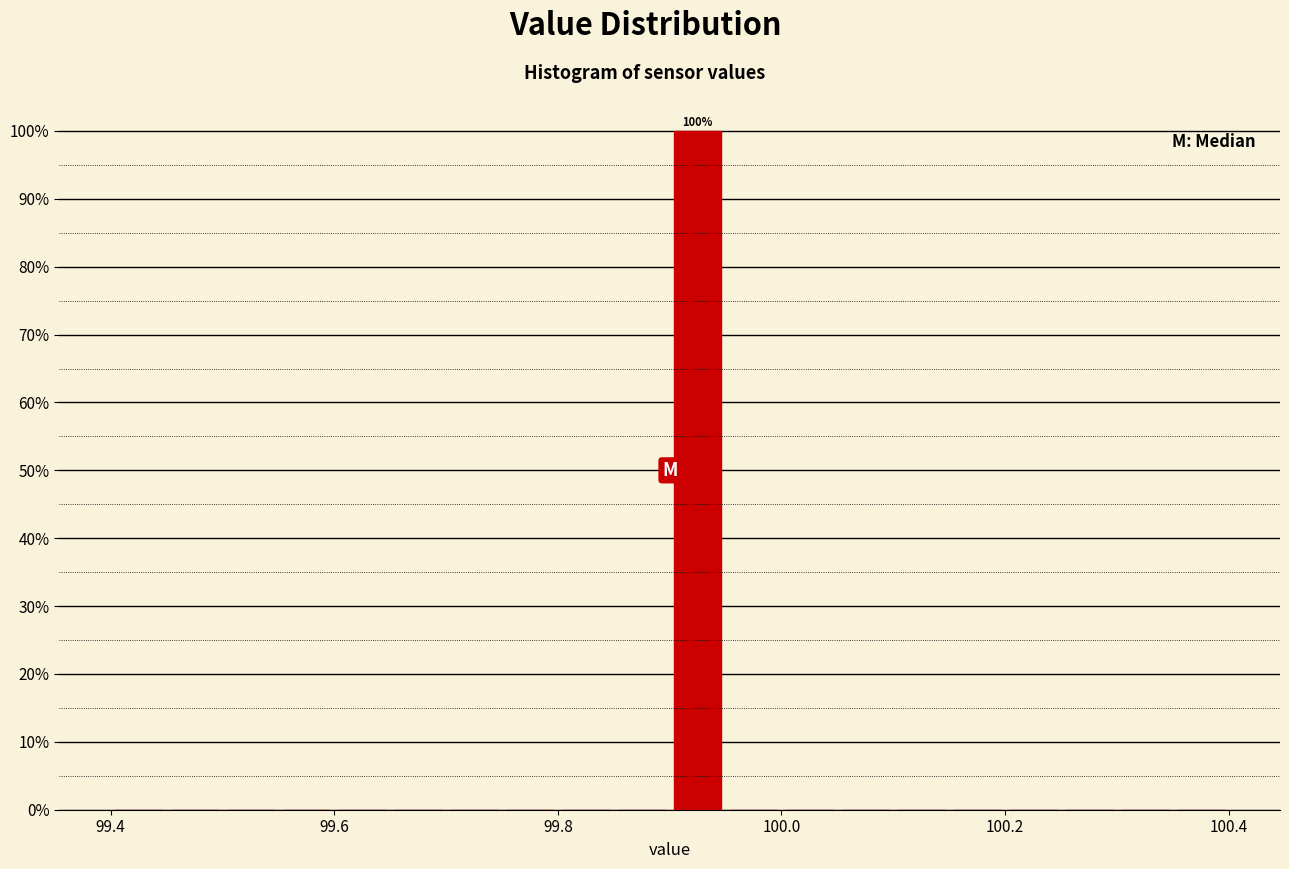

Around what value on the x-axis is the tallest bar? Give the approximate position of its centre, as read against the axis.

99.92